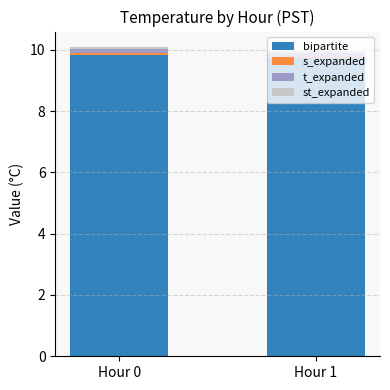

The value of bipartite at Hour 0 is 9.8. True or false?

True